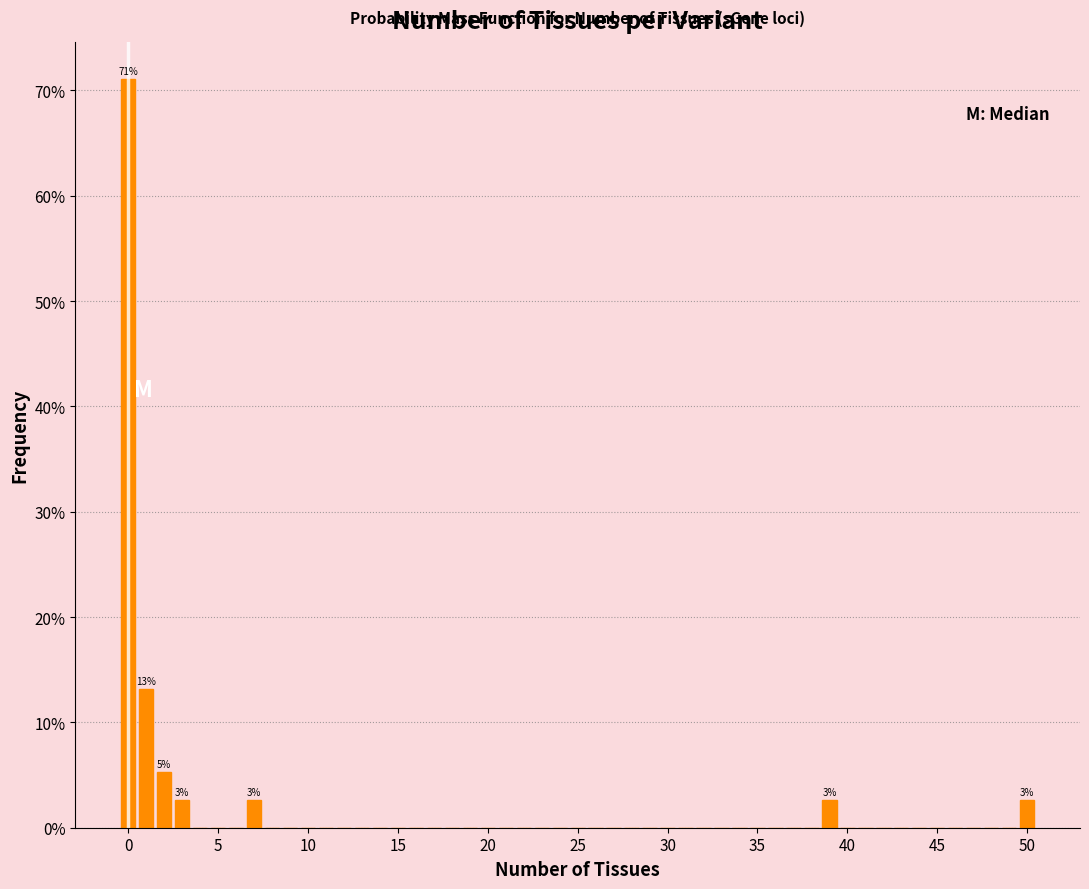

Around what value on the x-axis is the tallest bar? Give the approximate position of its centre, as read against the axis.

0.0